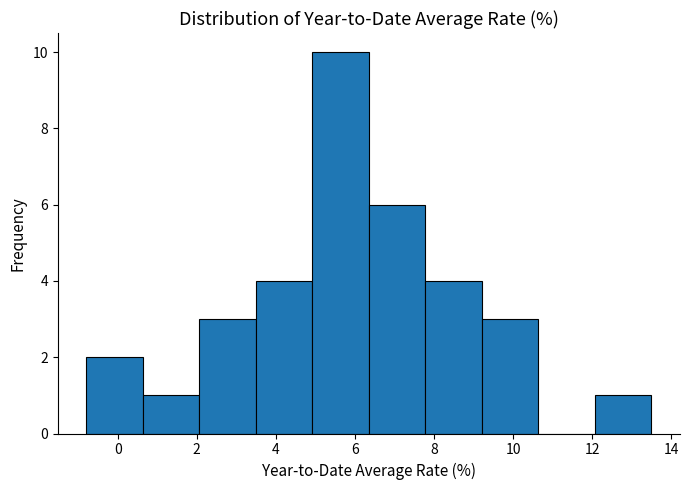

What is the height of the bar covering 7.8 to 9.2 on the x-axis? Neither the bar edges nor the heights are printed on the chart, so give them approximately, as read against the axes.

4